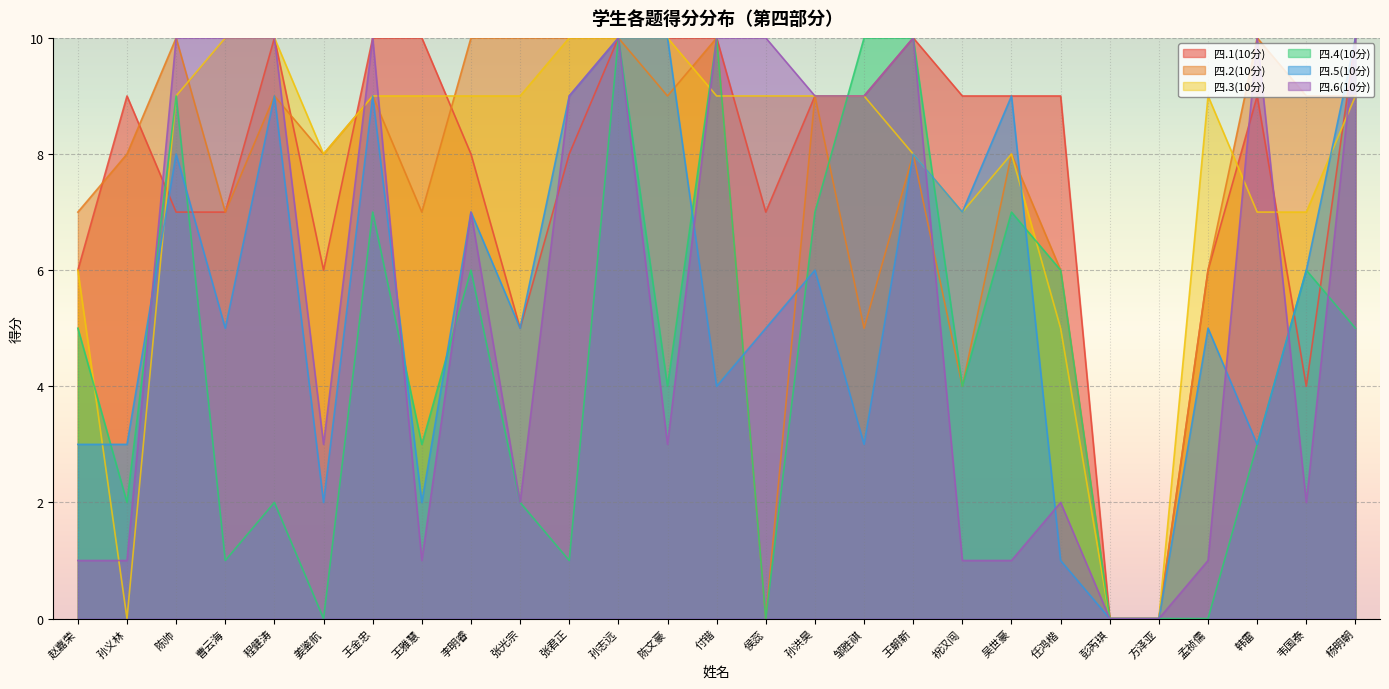

The 四.2(10分) series shows 10 at 孙志远. True or false?

True